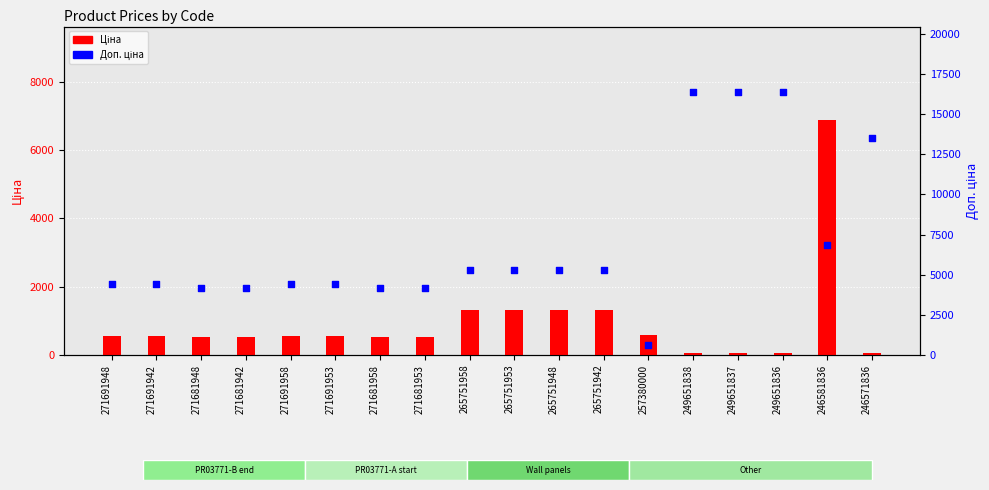

What is the total value across all series at 271691942?

4974.0